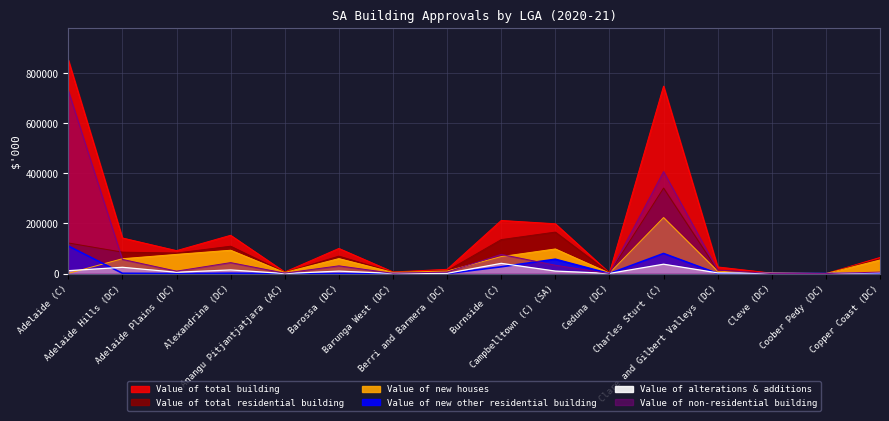

At which category does Value of total residential building reach its first local peak?

Alexandrina (DC)